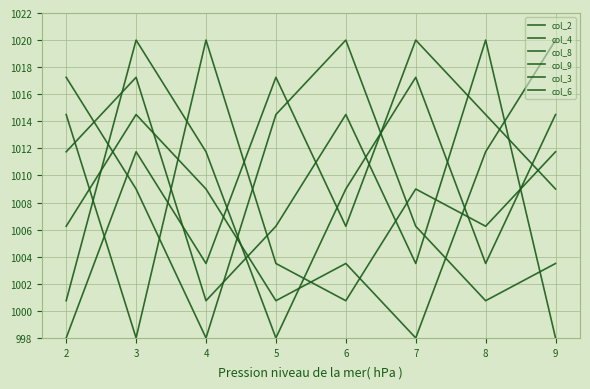

What is the total value across all series at 3?

6070.5